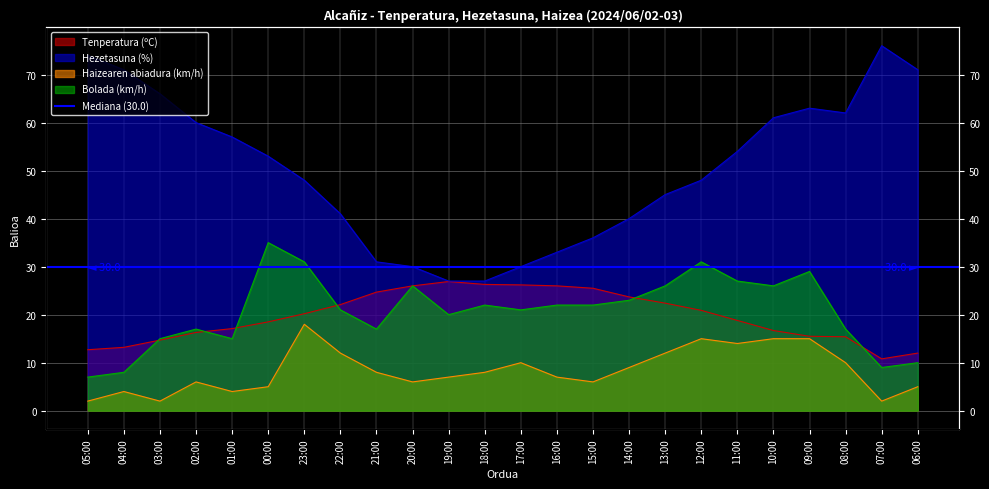

What is the label of the 9th point from the left?

21:00